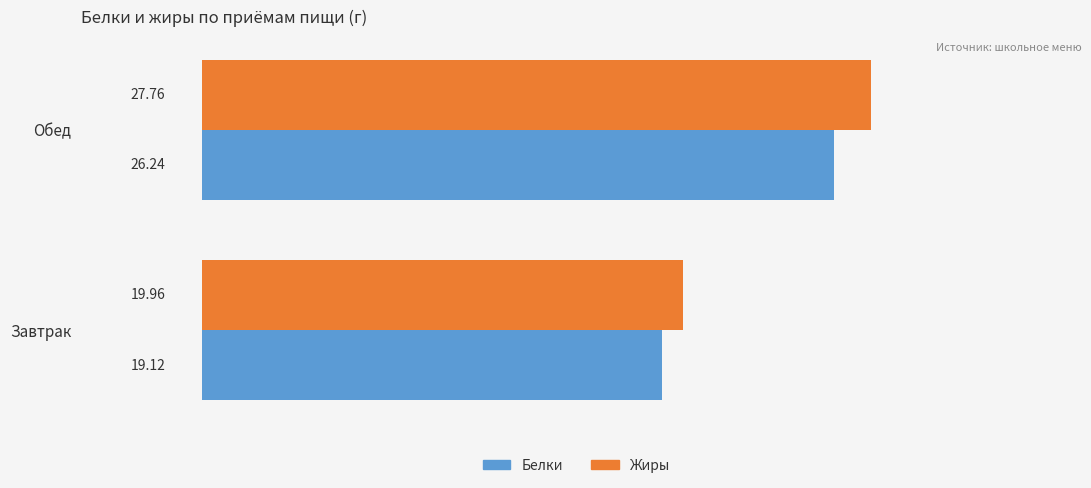

What is the total value across all series at Завтрак?

39.1